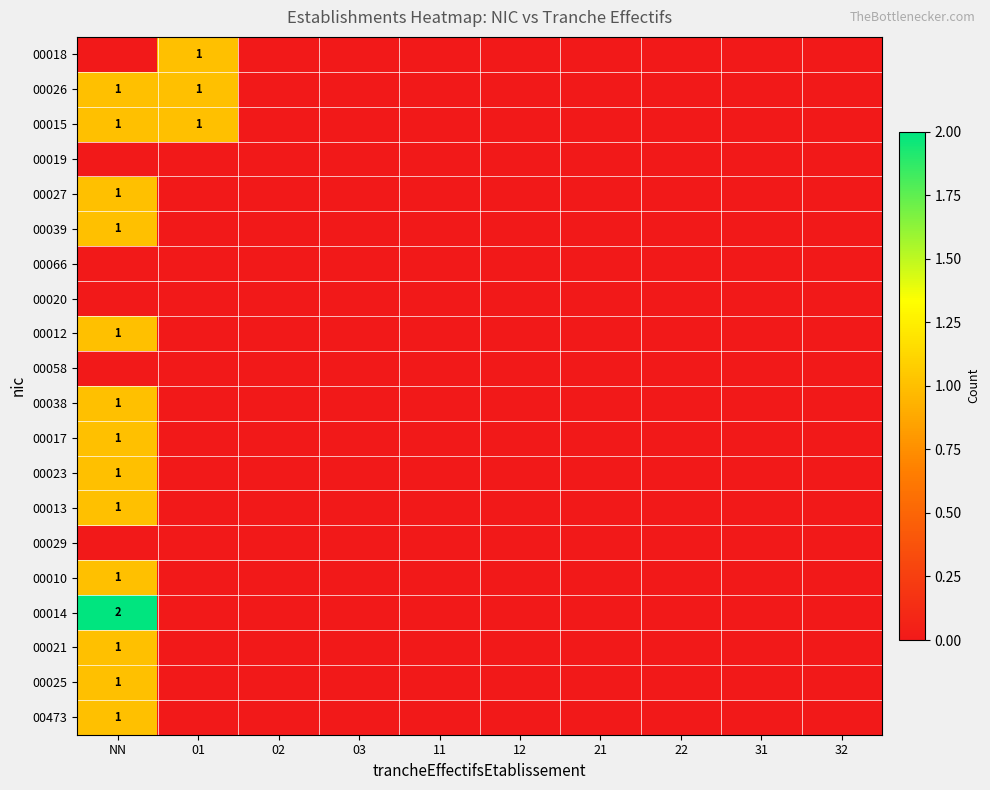

The value of 00020 at 31 is 0. True or false?

True